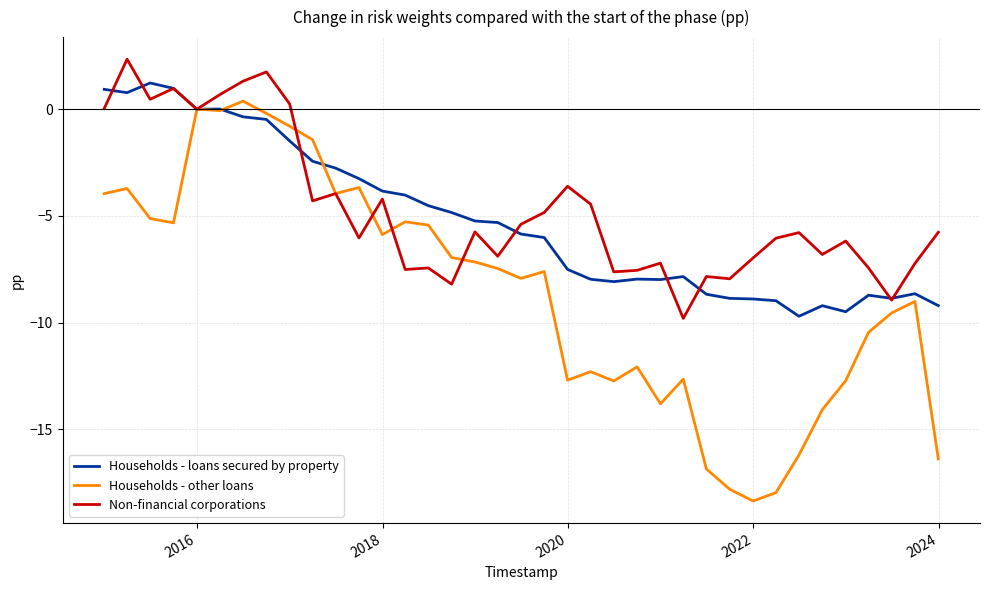

Which series has the widest spread of values?

Households - other loans